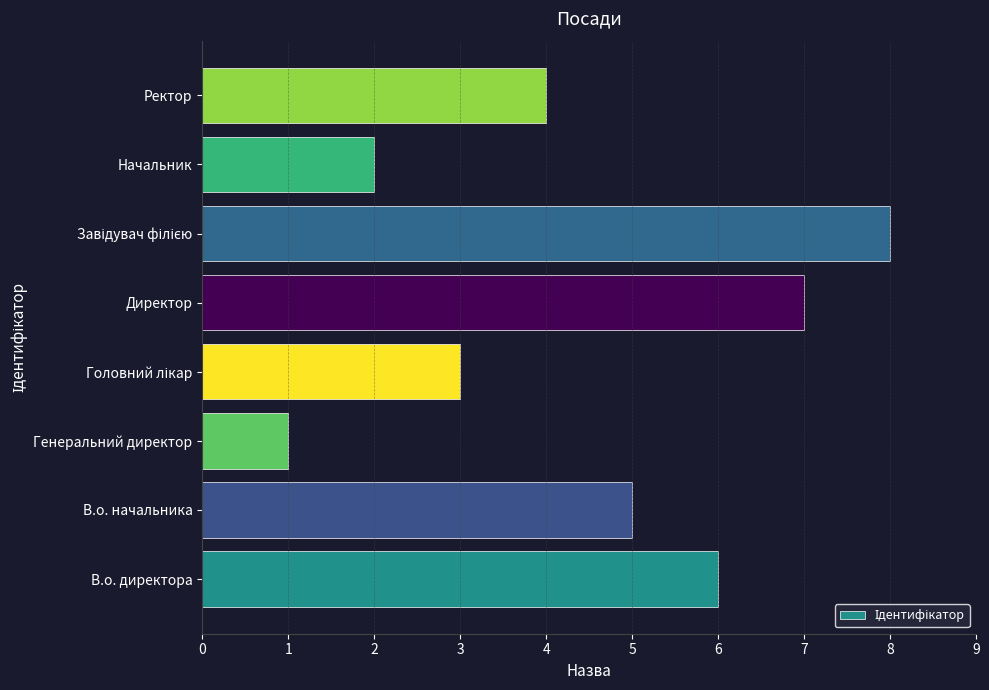

Count the values in the range 3 to 7.

5